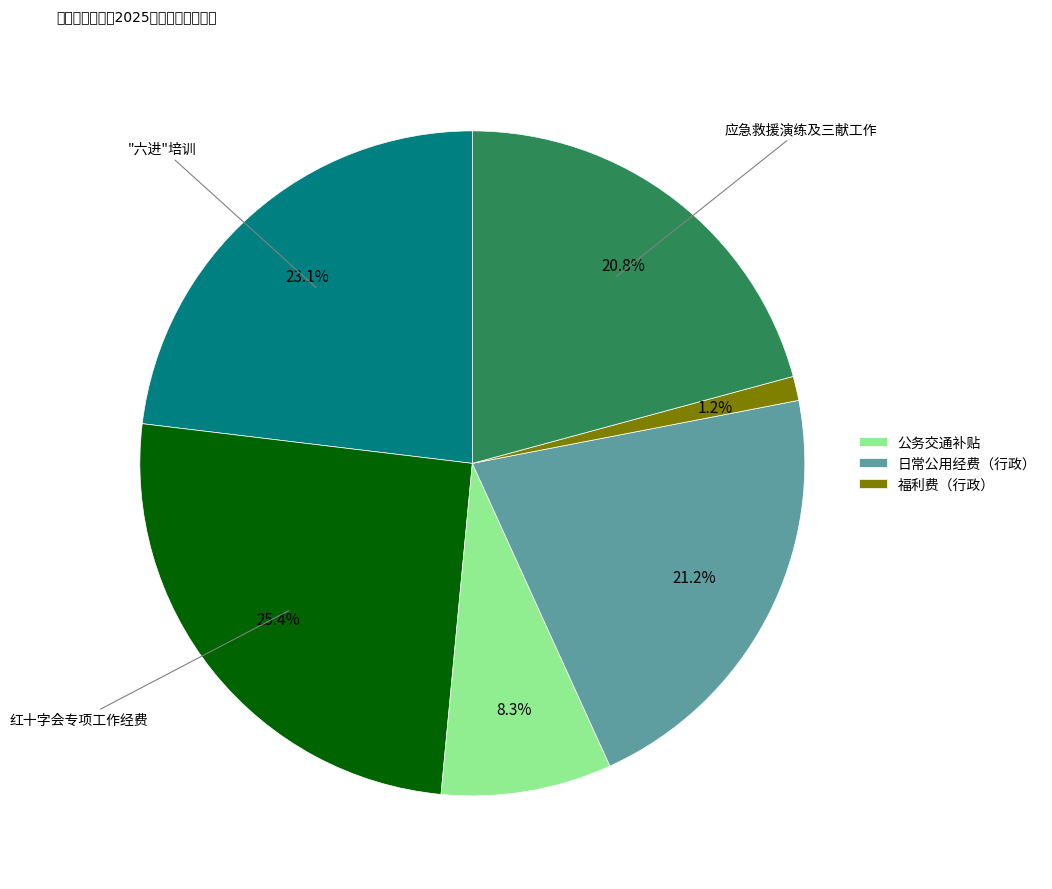

Is there any slice that represents more than half of the pie?

No